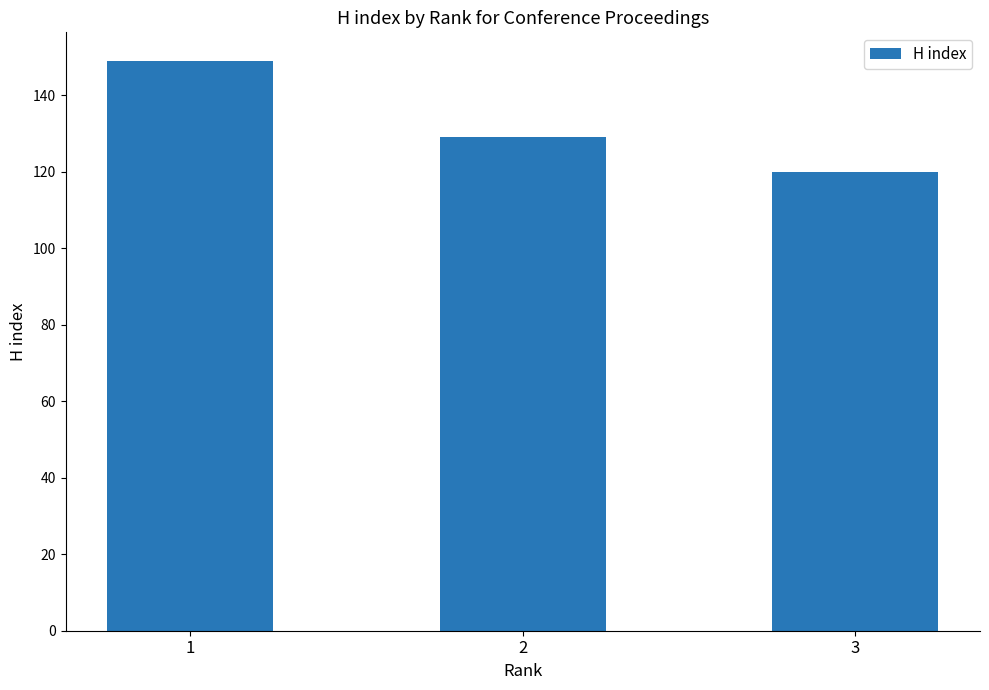

What is the value of the 2nd bar from the left?

129